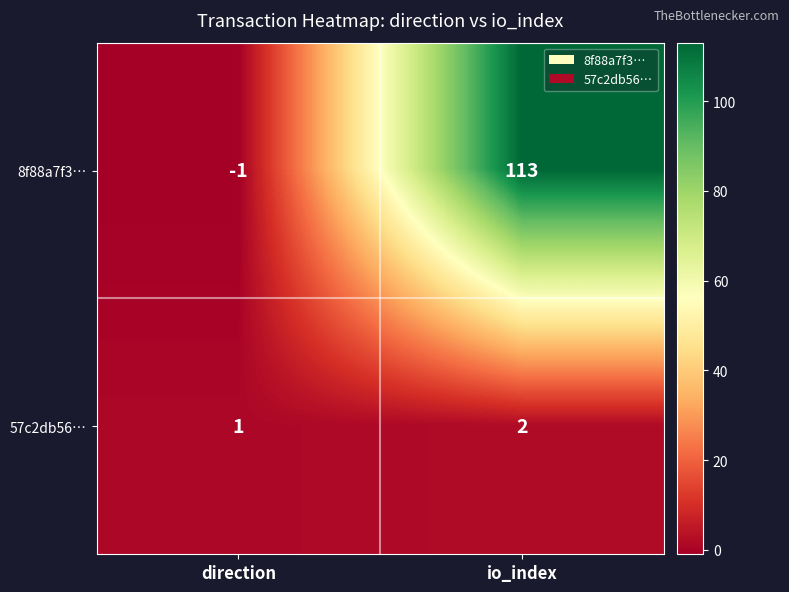

Reading left to right, what are all the values shown in this chart?

8f88a7f3…: -1	113
57c2db56…: 1	2